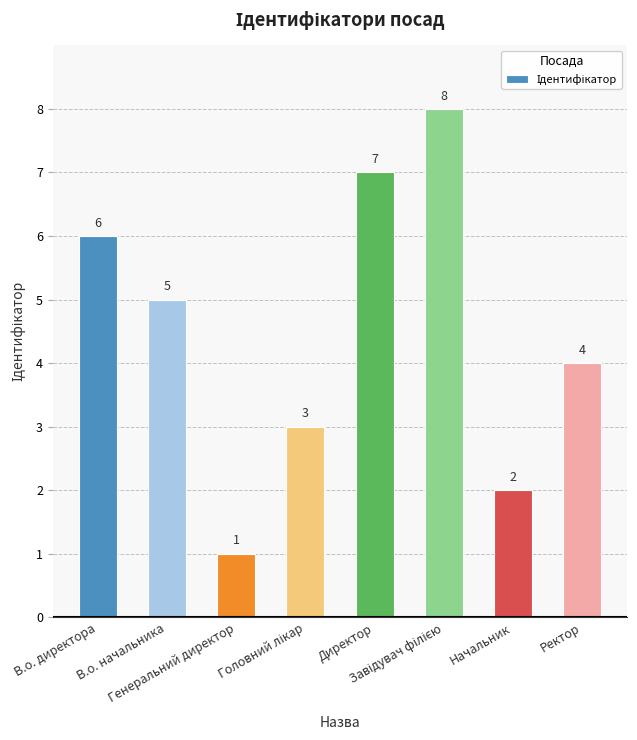

Count the values in the range 3 to 7.

5